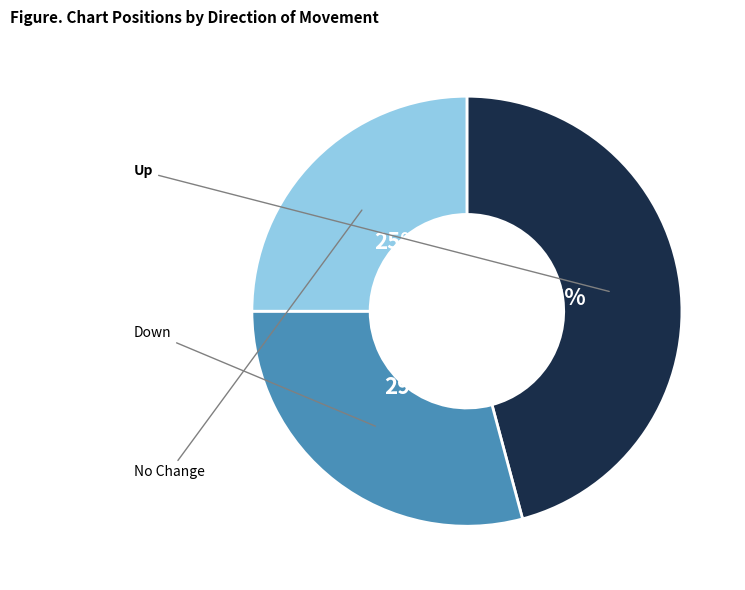

Is there any slice that represents more than half of the pie?

No